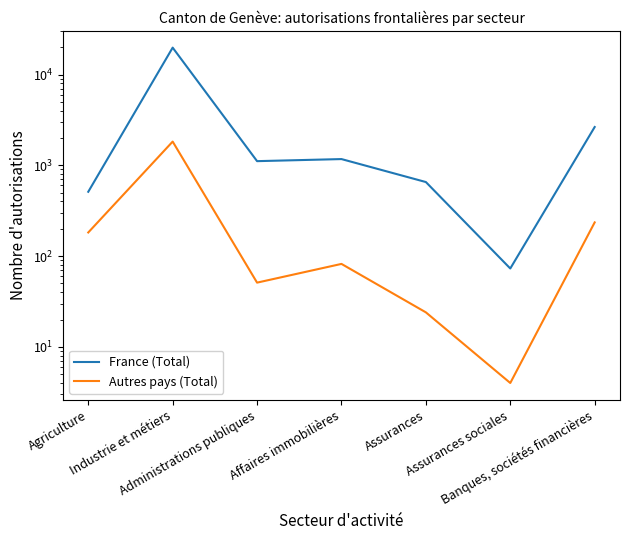

How many lines are shown in the chart?

2